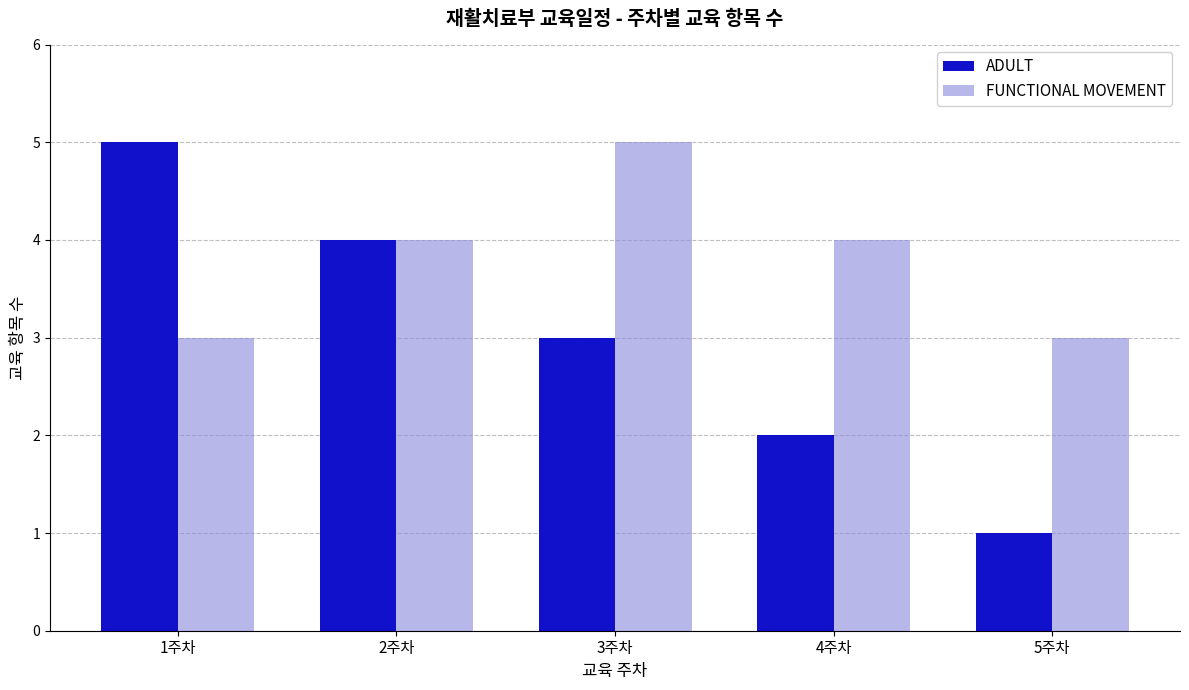

The FUNCTIONAL MOVEMENT series shows 4 at 1주차. True or false?

False